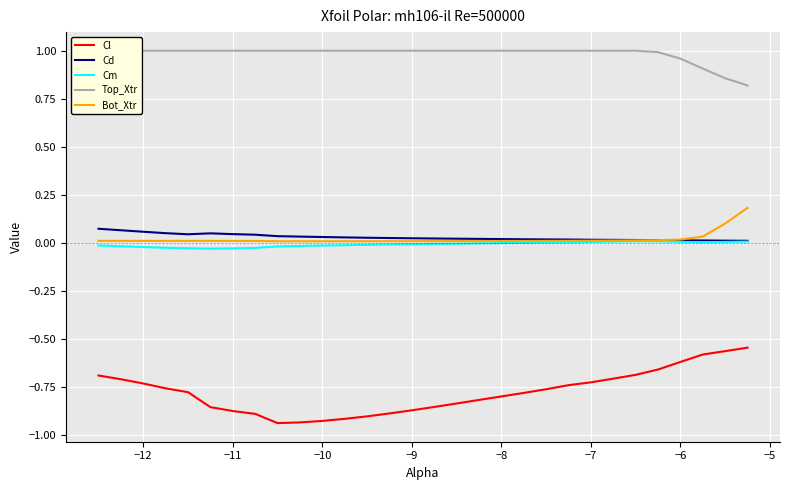

What are all the series names shown in the legend?

Cl, Cd, Cm, Top_Xtr, Bot_Xtr